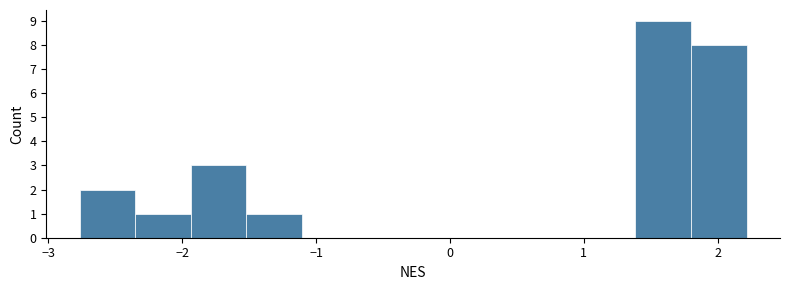

Reading left to right, transcribe this chart: for each bar, give the range it covers on the x-axis and its height. Neither the bar edges nor the heights are printed on the chart, so give them approximately, as read against the axes.

-2.8 to -2.3: 2
-2.3 to -1.9: 1
-1.9 to -1.5: 3
-1.5 to -1.1: 1
-1.1 to -0.7: 0
-0.7 to -0.3: 0
-0.3 to 0.1: 0
0.1 to 0.6: 0
0.6 to 1.0: 0
1.0 to 1.4: 0
1.4 to 1.8: 9
1.8 to 2.2: 8